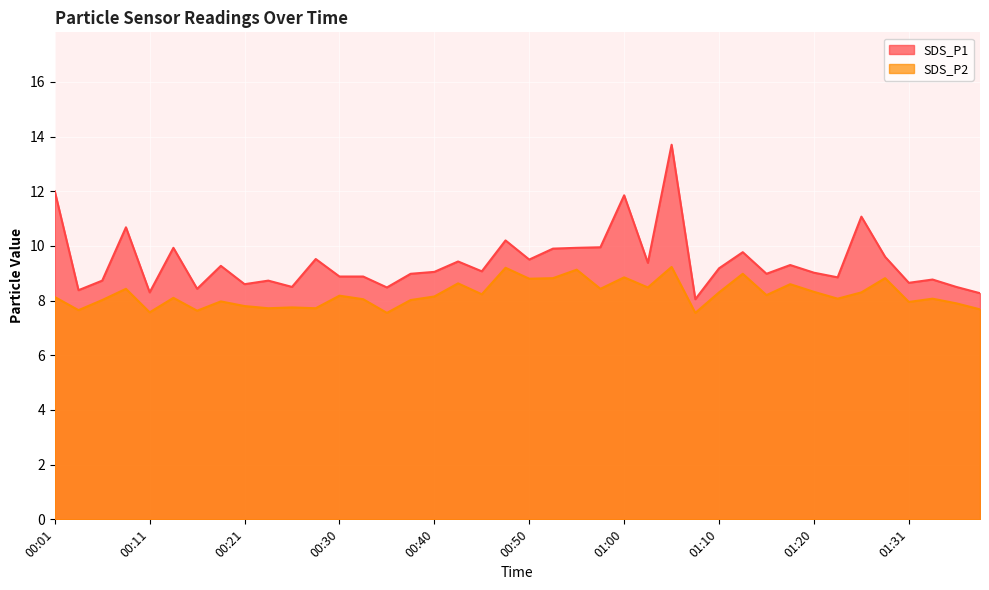

Is it true that SDS_P1 equals 9.1 at 00:40?

True